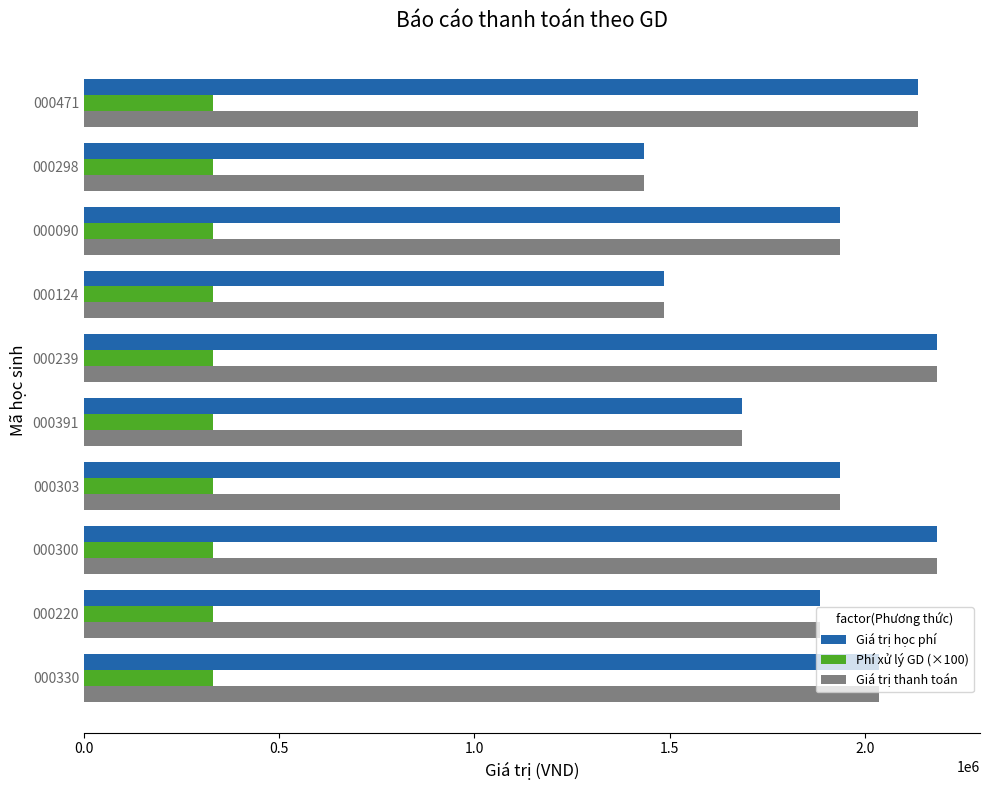

Is the value of Phí xử lý GD (×100) at 000124 greater than the value of Giá trị học phí at 000303?

No